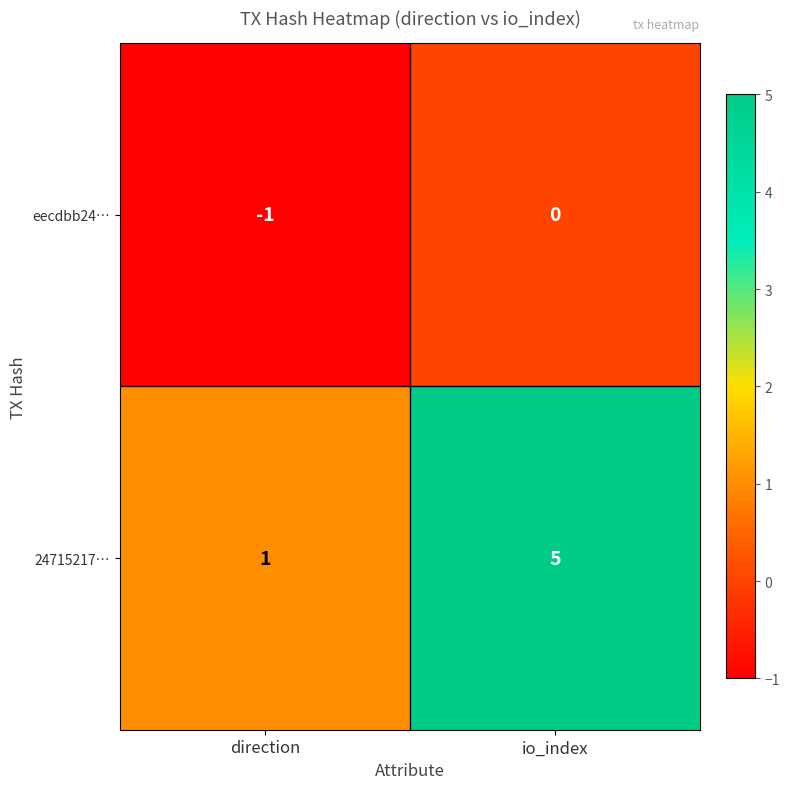

How many data points does each series have?

2